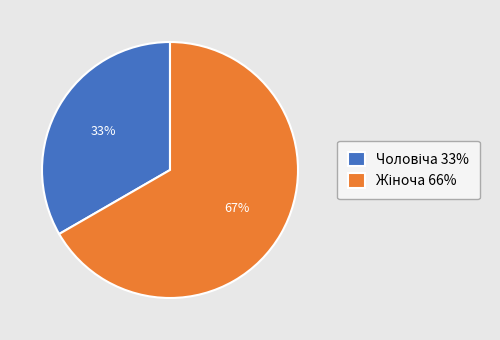

To the nearest percent, what is the average slice percentage?

50%